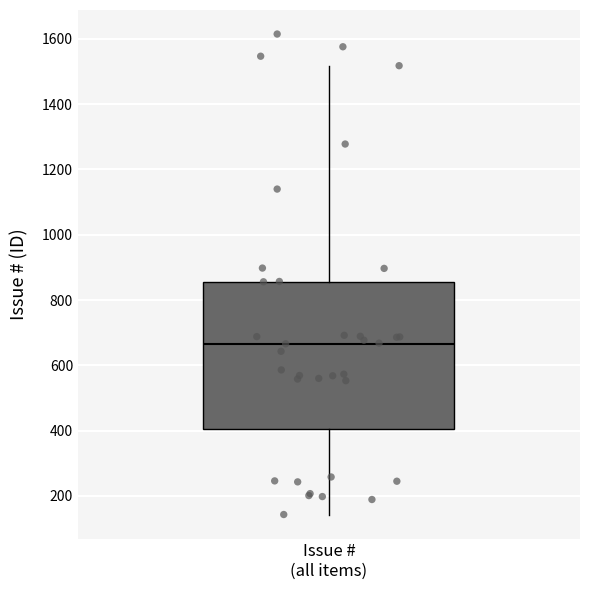

Where is the upper edge of the box for Issue # (all items) on the y-axis? The values are not printed on the chart, so give them approximately, as read against the axis.

860